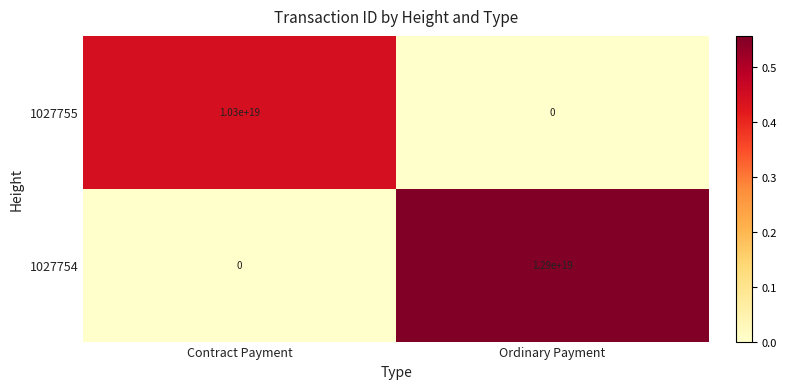

Which category has the lowest value in the 1027754 series?

Contract Payment